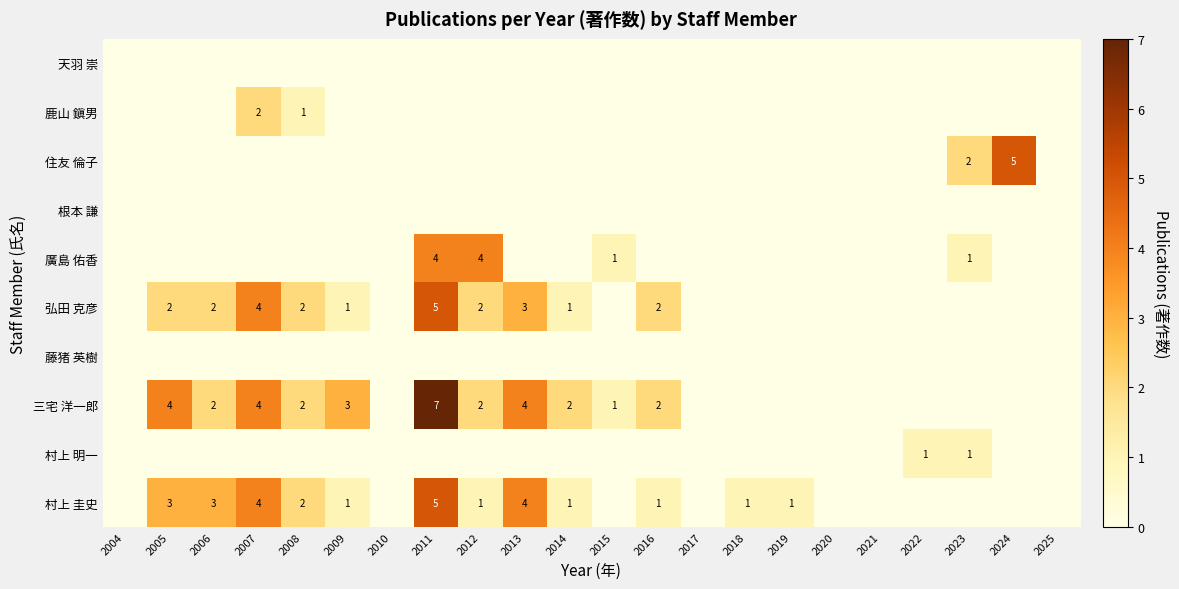

Rank the categories by 天羽 崇 value from highest to lowest.

2004, 2005, 2006, 2007, 2008, 2009, 2010, 2011, 2012, 2013, 2014, 2015, 2016, 2017, 2018, 2019, 2020, 2021, 2022, 2023, 2024, 2025